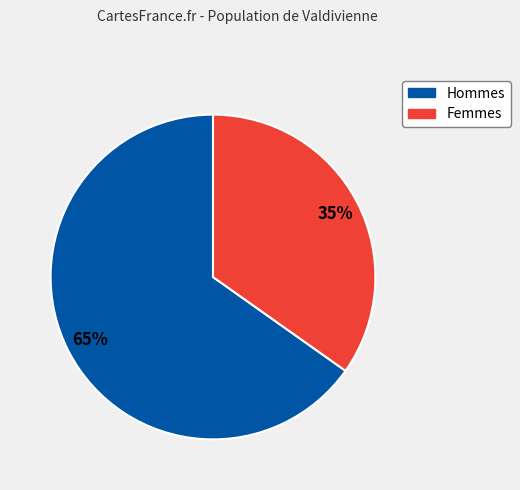

Is there any slice that represents more than half of the pie?

Yes